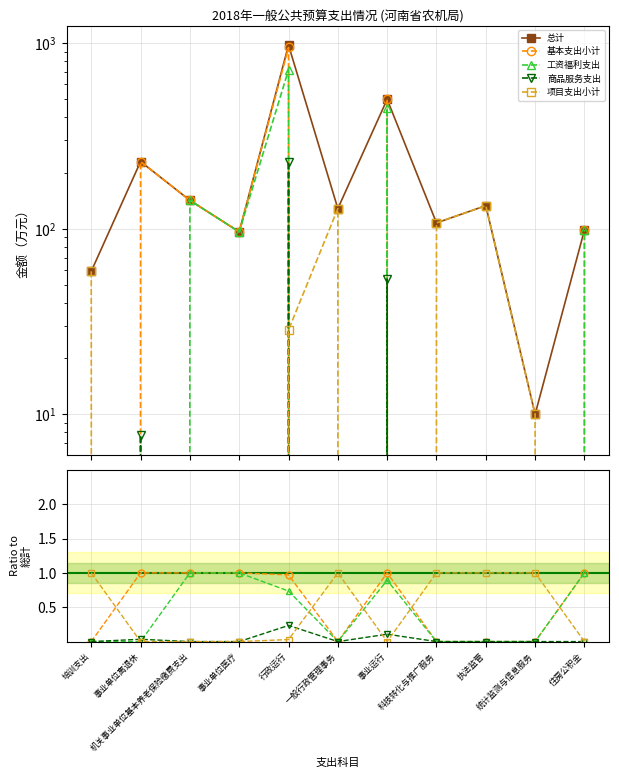

How many lines are shown in the chart?

5